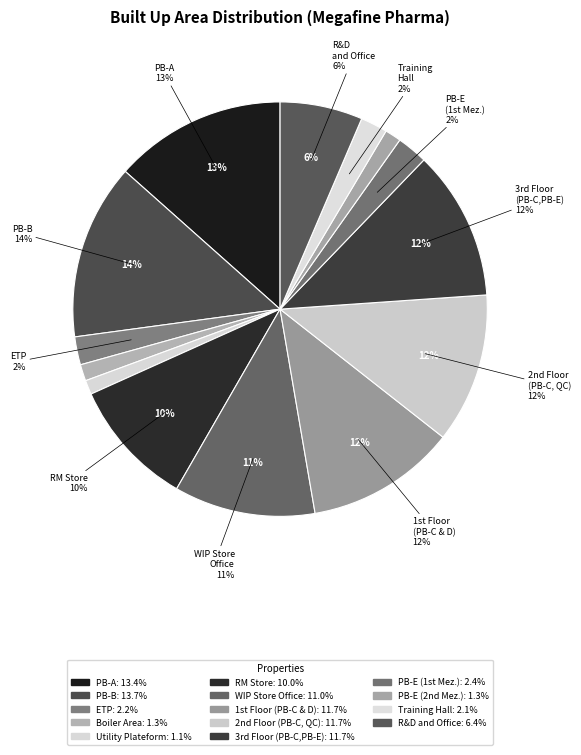

Combined, what portion of the pie is R&D and office and RM Store?

16.4%